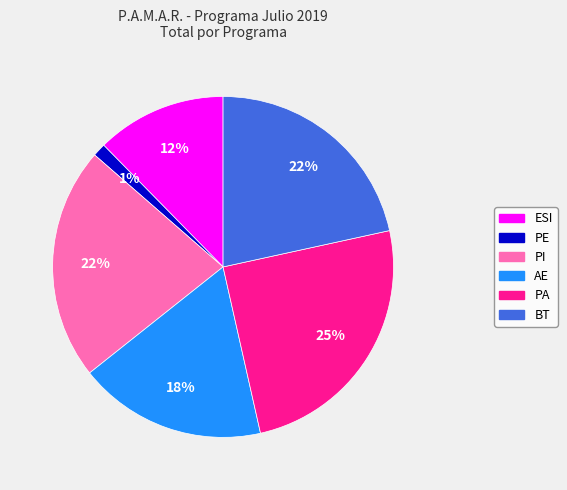

To the nearest percent, what is the difference between the largest and smallest slice percentages?

24%